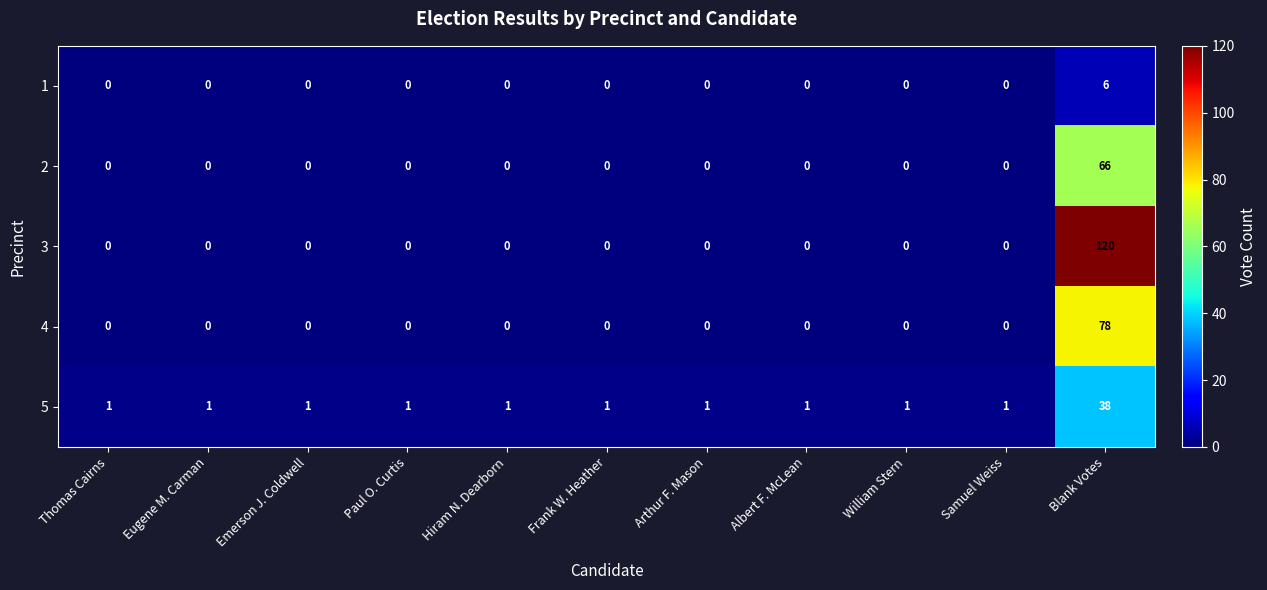

Is it true that 2 equals -31 at Albert F. McLean?

False